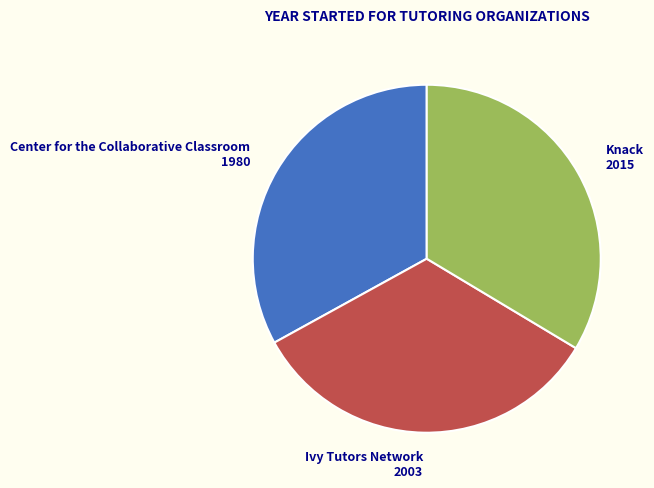

Does any single category account for the majority?

No